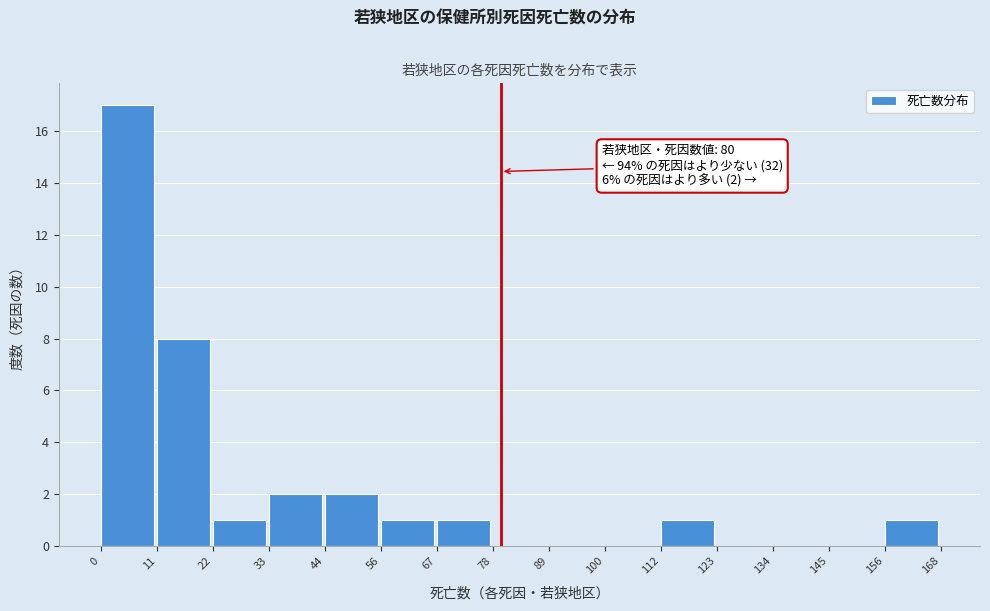

Over which range of the x-axis is the bar tallest?

0 to 11